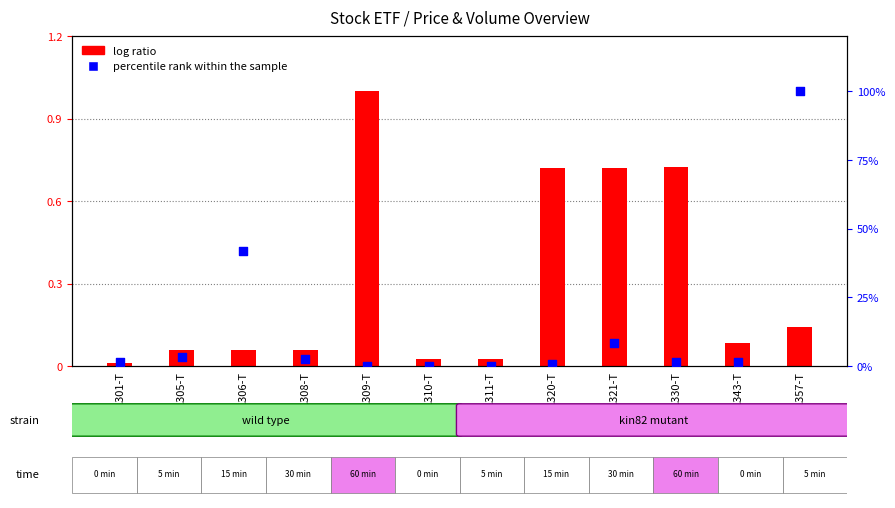

Is the value of percentile rank within the sample at 1320-T greater than the value of log ratio at 1357-T?

Yes